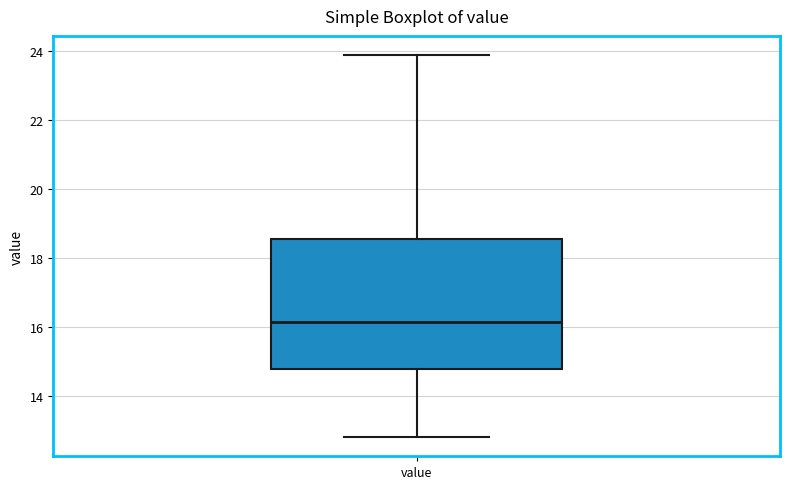

Where does the lower whisker of the box for value end on the y-axis? The values are not printed on the chart, so give them approximately, as read against the axis.

12.8